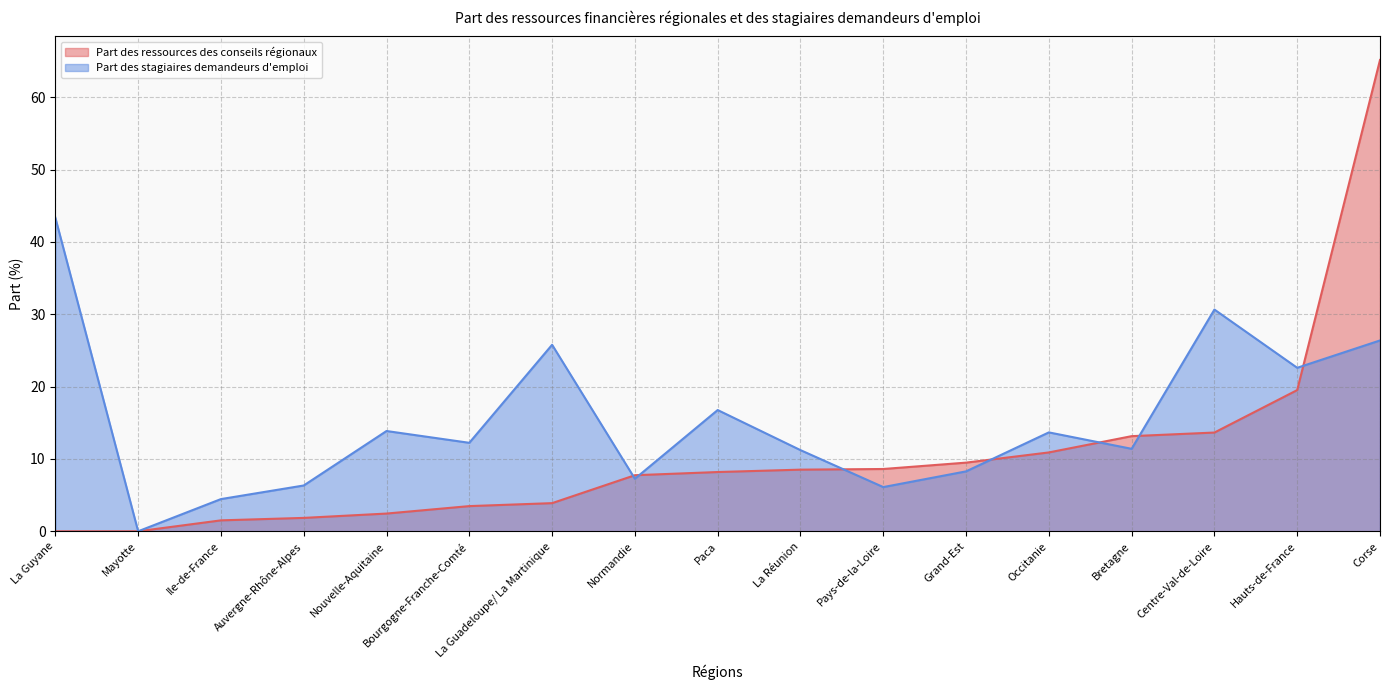

What is the label of the 9th point from the right?

Paca